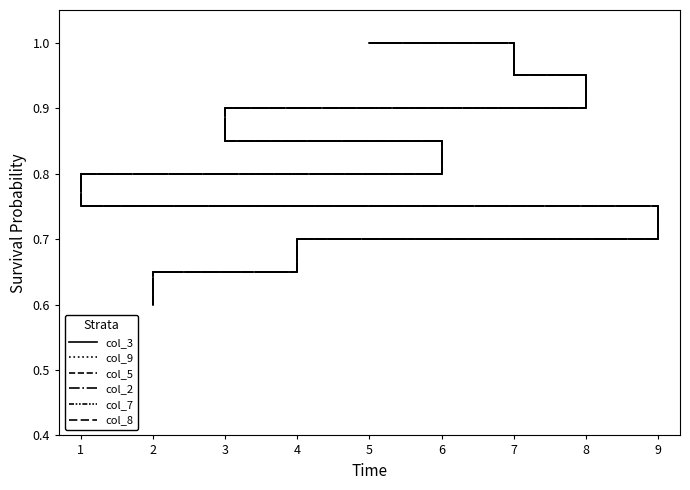

True or false: col_7 and col_5 cross at least once.

False